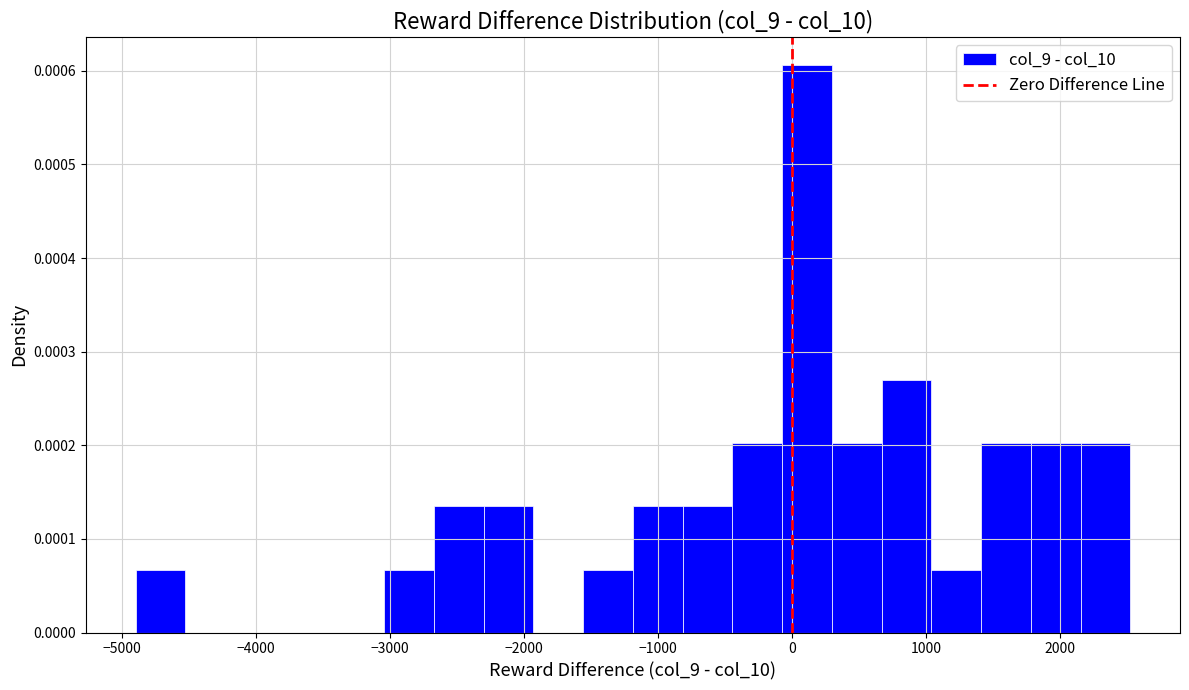

Read against the x-axis, roughly where is the centre of the tallest bar?

100